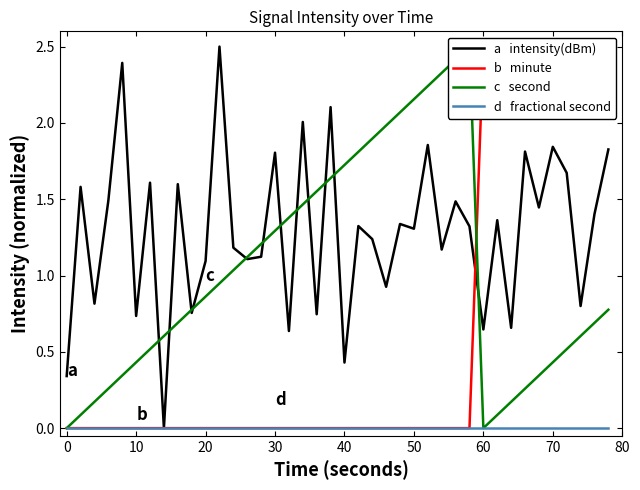

Which series ends up on top after the final intersection of a   intensity(dBm) and c   second?

a   intensity(dBm)